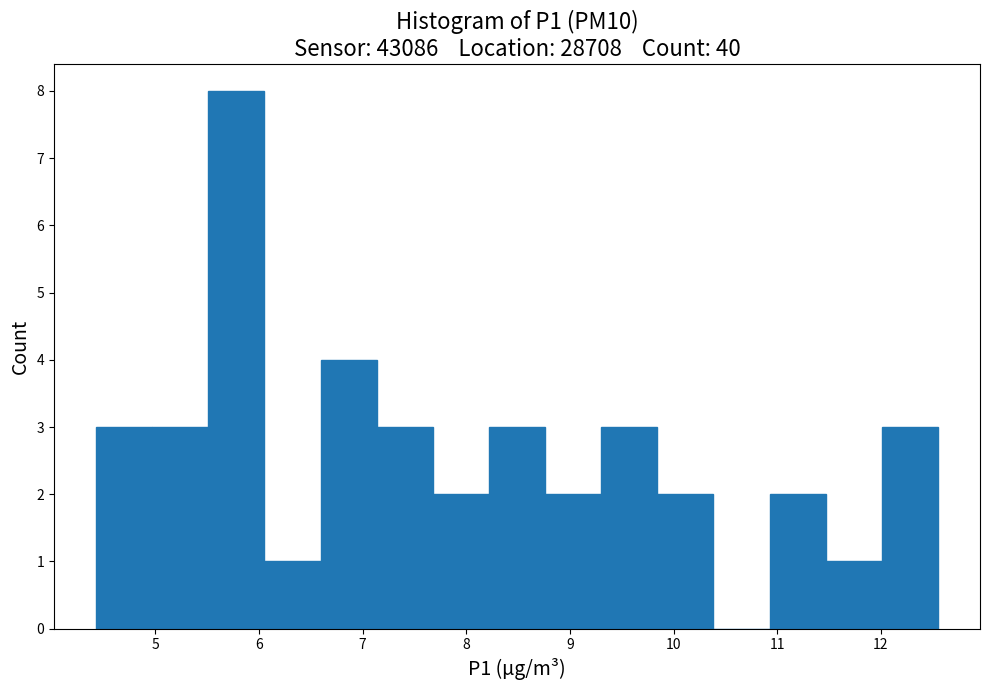

Reading left to right, list every bar in this chart as the range it spans on the x-axis followed by its height. Neither the bar edges nor the heights are printed on the chart, so give them approximately, as read against the axes.

4.4 to 5.0: 3
5.0 to 5.5: 3
5.5 to 6.1: 8
6.1 to 6.6: 1
6.6 to 7.1: 4
7.1 to 7.7: 3
7.7 to 8.2: 2
8.2 to 8.8: 3
8.8 to 9.3: 2
9.3 to 9.8: 3
9.8 to 10.4: 2
10.4 to 10.9: 0
10.9 to 11.5: 2
11.5 to 12.0: 1
12.0 to 12.6: 3